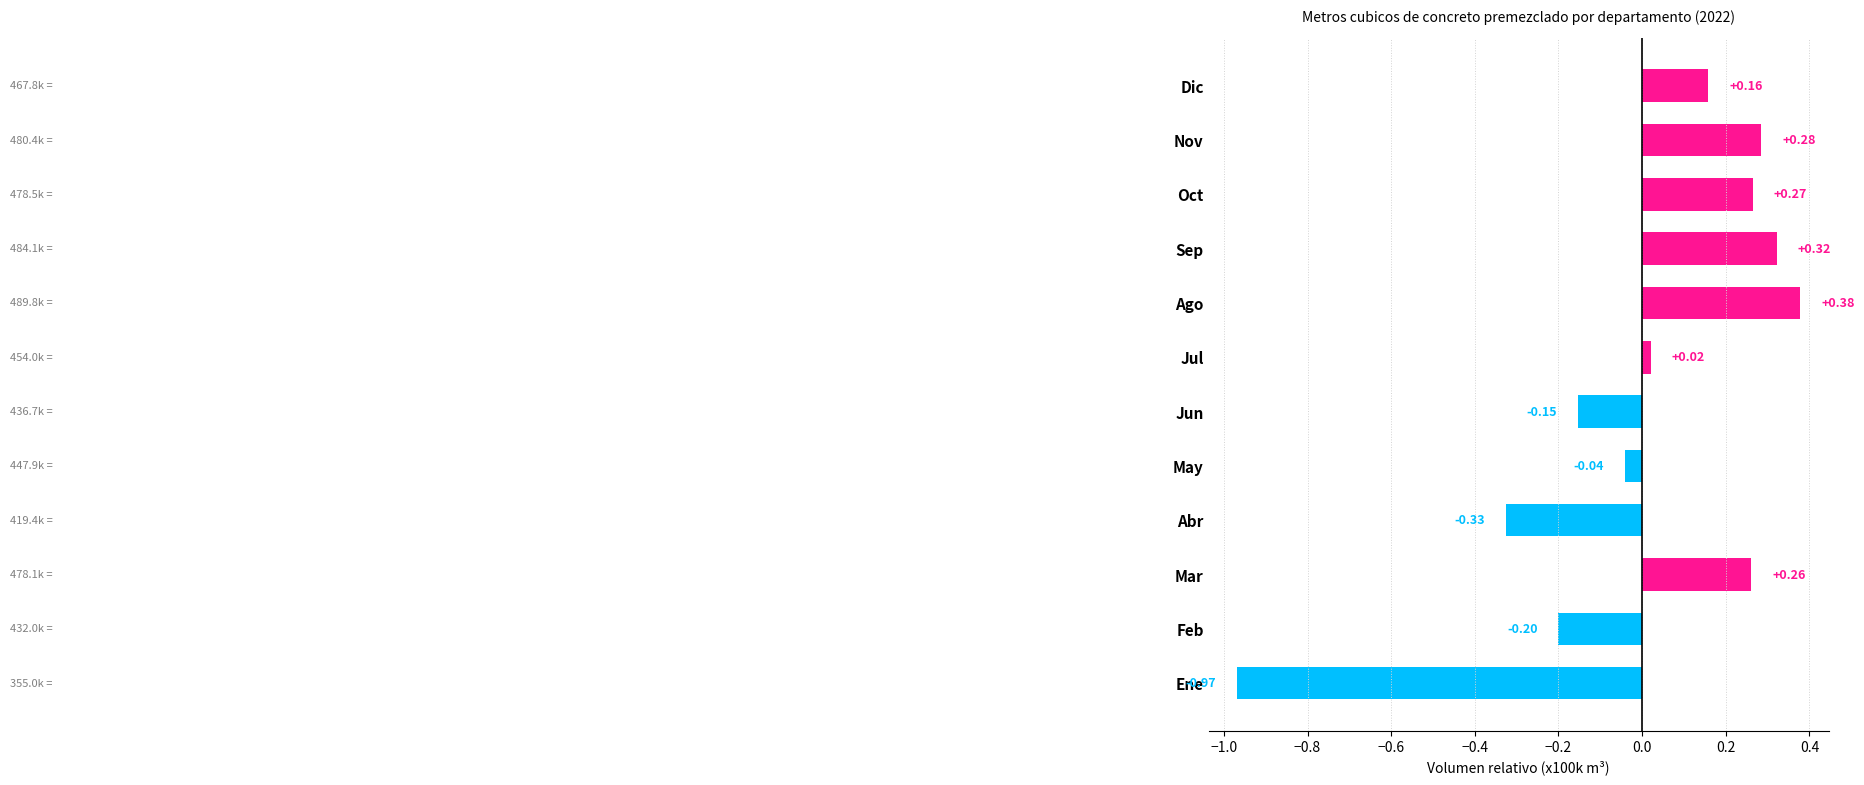

Rank the categories by value from lowest to highest.

Ene, Abr, Feb, Jun, May, Jul, Dic, Mar, Oct, Nov, Sep, Ago